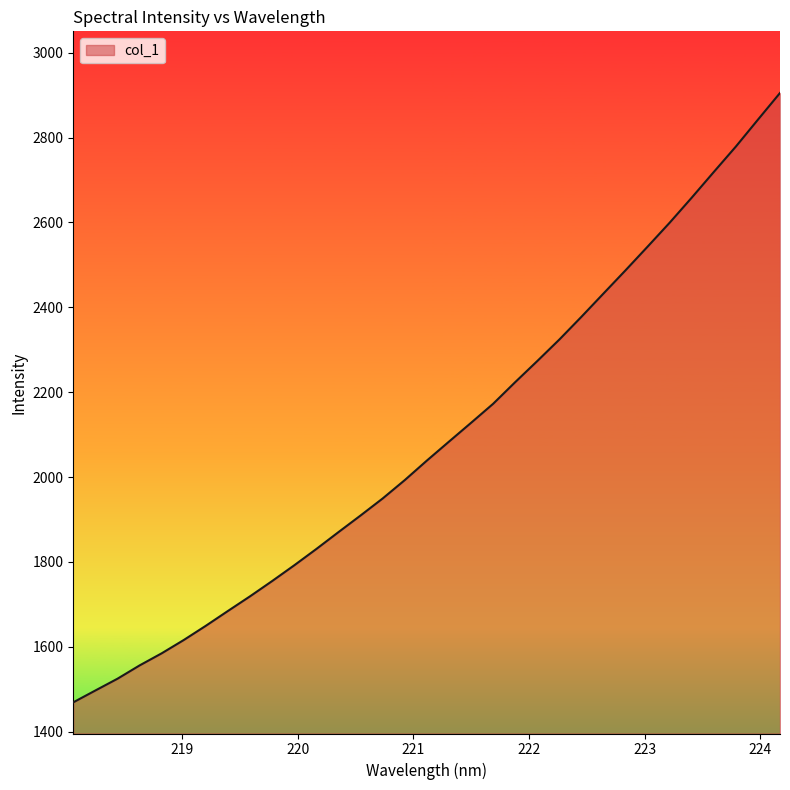

What is the maximum value shown in the chart?

2905.0